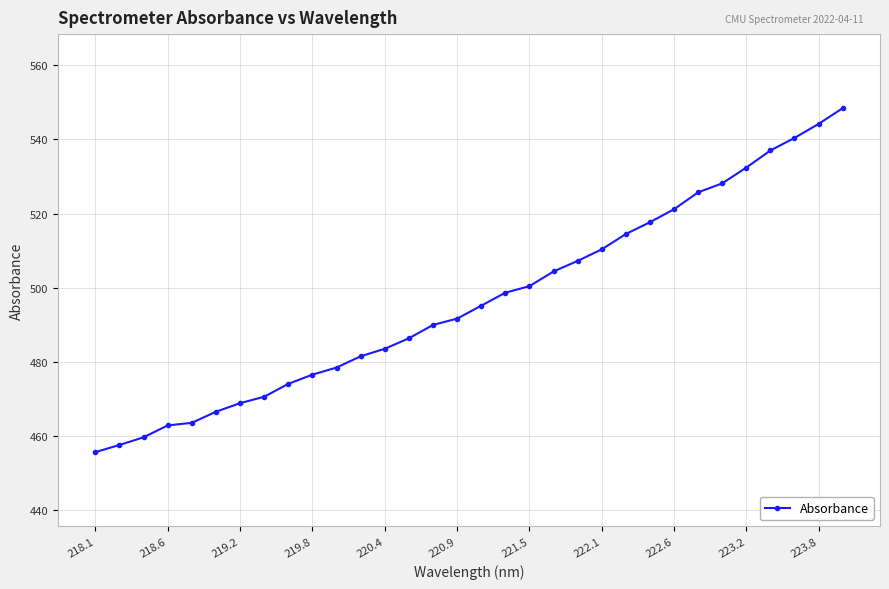

True or false: the data has more than 2 interior local peaks.

False